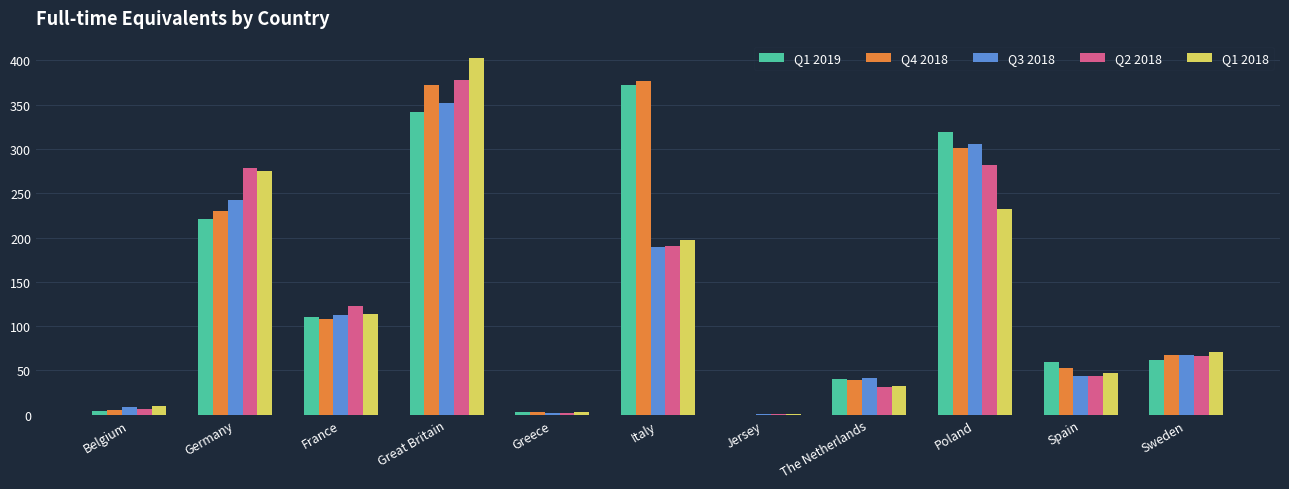

Are the bars grouped side by side (vs. stacked)?

Yes